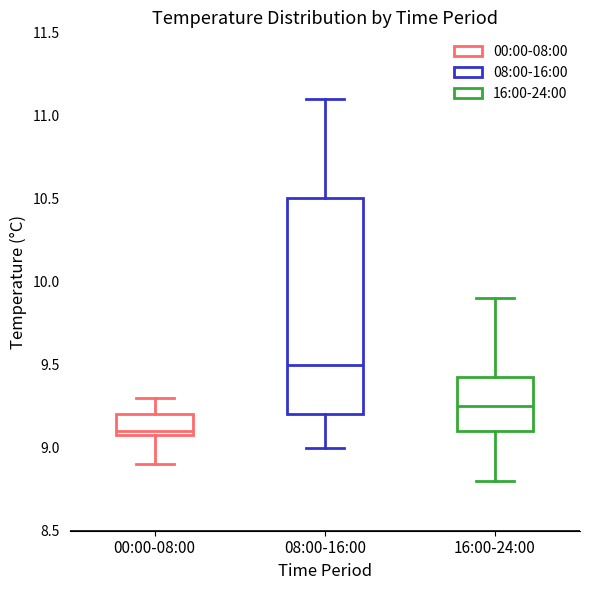

Reading left to right, transcribe this box plot: for each box, give where its median line is, the range the box spans, and where its two whiskers end, as read against the y-axis. The values are not printed on the chart, so give them approximately, as read against the axis.

00:00-08:00: median 9.10 (just above the box's lower edge), box 9.10 to 9.20, whiskers 8.90 to 9.30
08:00-16:00: median 9.50, box 9.20 to 10.50, whiskers 9.00 to 11.10
16:00-24:00: median 9.25, box 9.10 to 9.45, whiskers 8.80 to 9.90